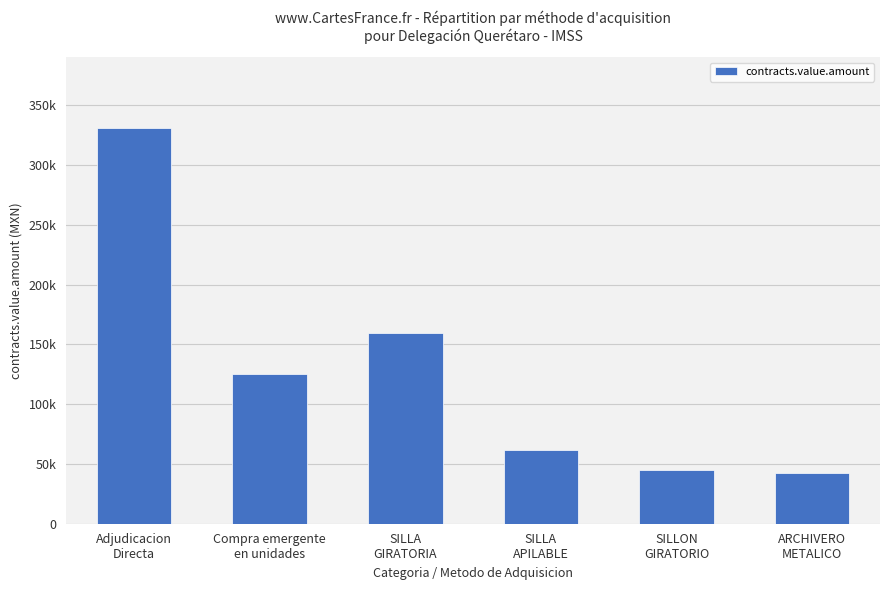

What is the difference between the values at SILLA
GIRATORIA and Compra emergente
en unidades?

33896.2